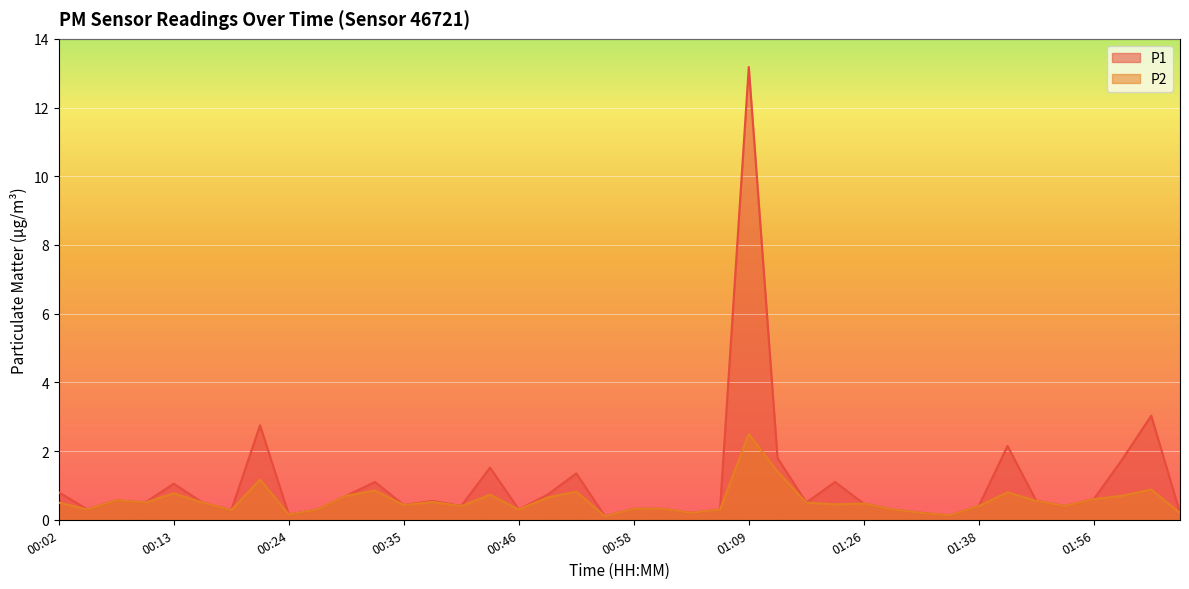

Rank the categories by P2 value from highest to lowest.

01:09, 01:11, 00:21, 02:02, 00:33, 00:52, 01:41, 00:13, 00:44, 00:30, 01:59, 00:49, 01:56, 00:08, 01:44, 00:38, 00:02, 00:10, 00:16, 01:14, 01:26, 01:17, 00:35, 00:41, 01:38, 01:47, 00:58, 01:00, 00:05, 00:27, 00:46, 01:06, 01:30, 00:19, 01:03, 01:33, 02:05, 00:24, 01:35, 00:55